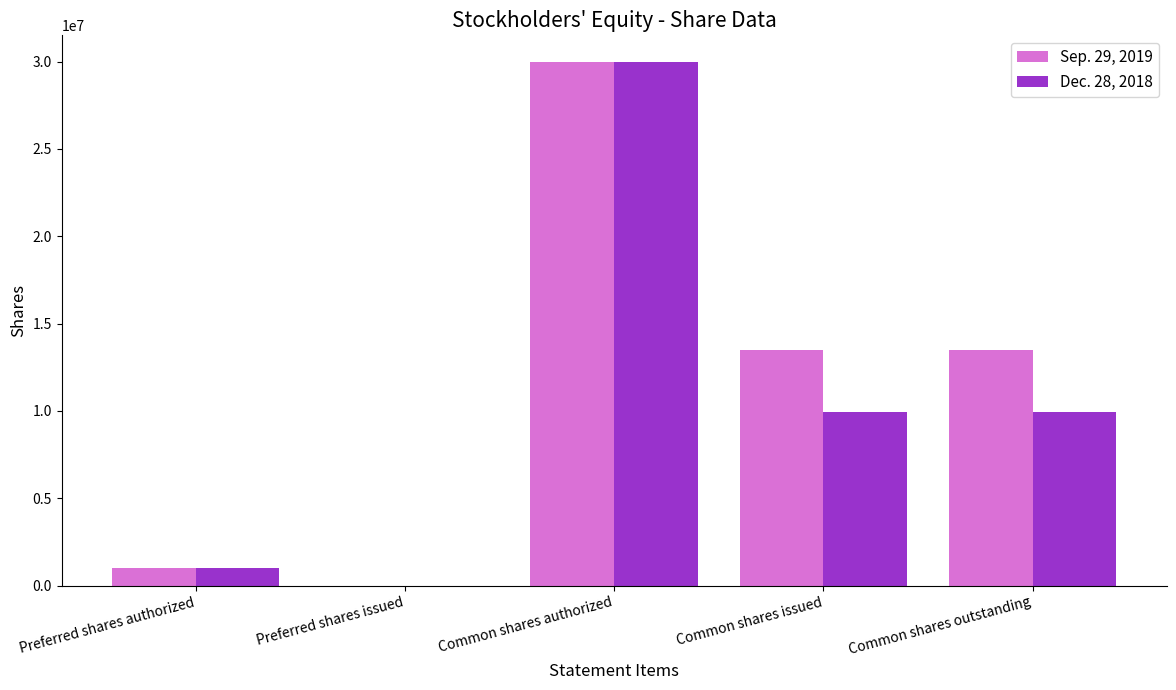

At which category is the sum across all series the highest?

Common shares authorized